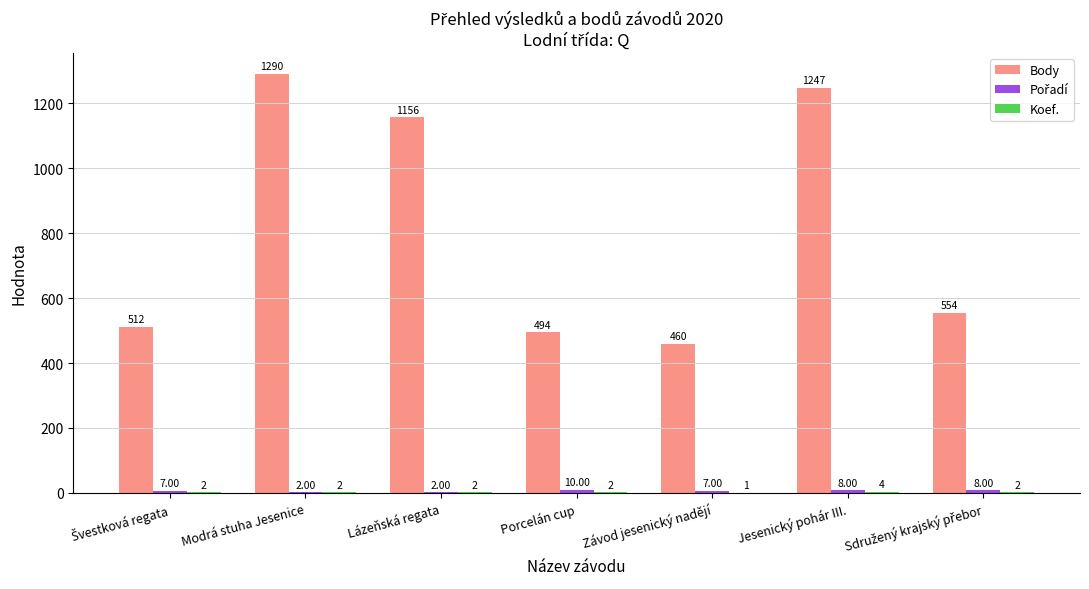

How many series are shown in this chart?

3